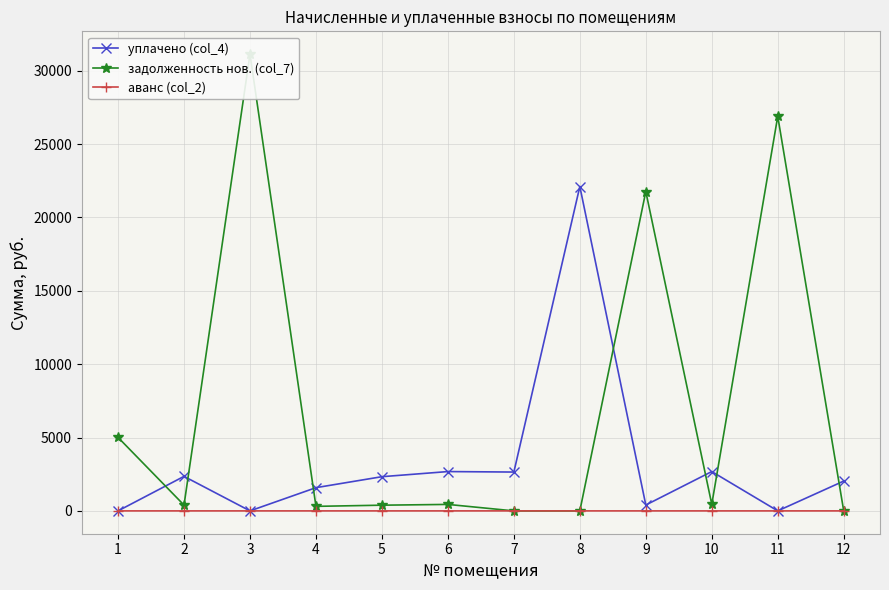

At 7, list the series in order from largest to smallest.

уплачено (col_4), аванс (col_2), задолженность нов. (col_7)